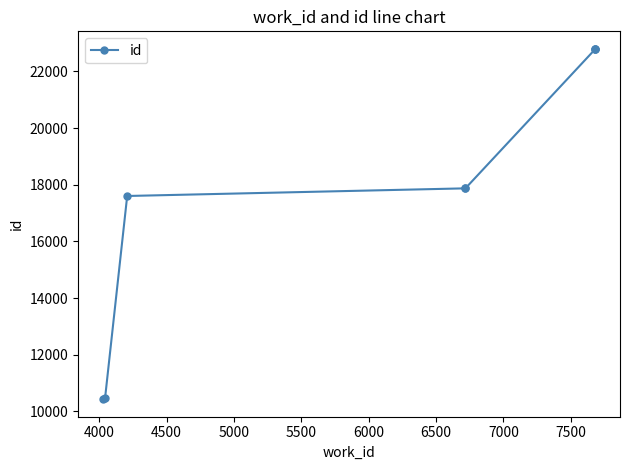

What is the difference between the values at 6000 and 5500?

4919